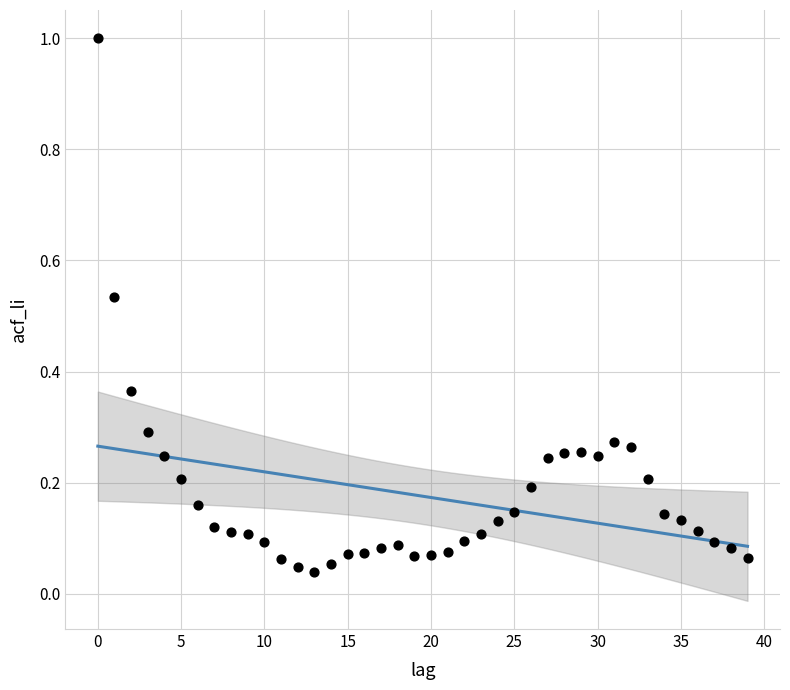

What is the range of Y values (max minus min)?

1.0